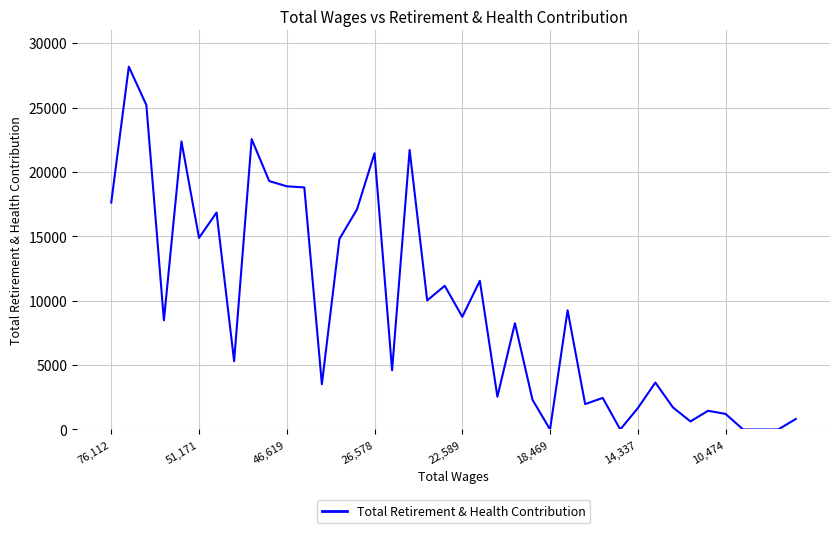

True or false: there are more than 1 points higher than both neighbors.

True